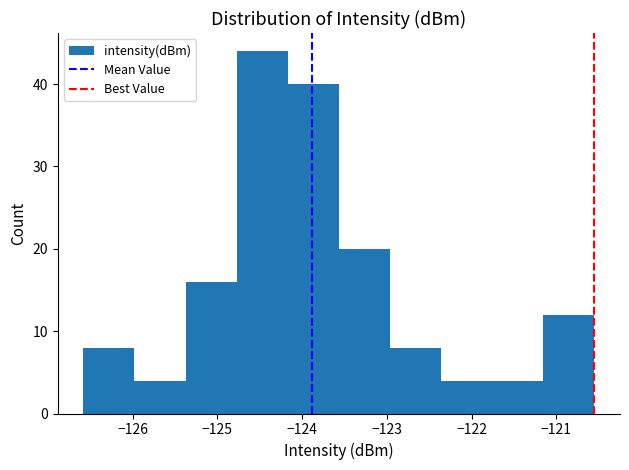

Which range on the x-axis has the tallest bar?

-124.8 to -124.2